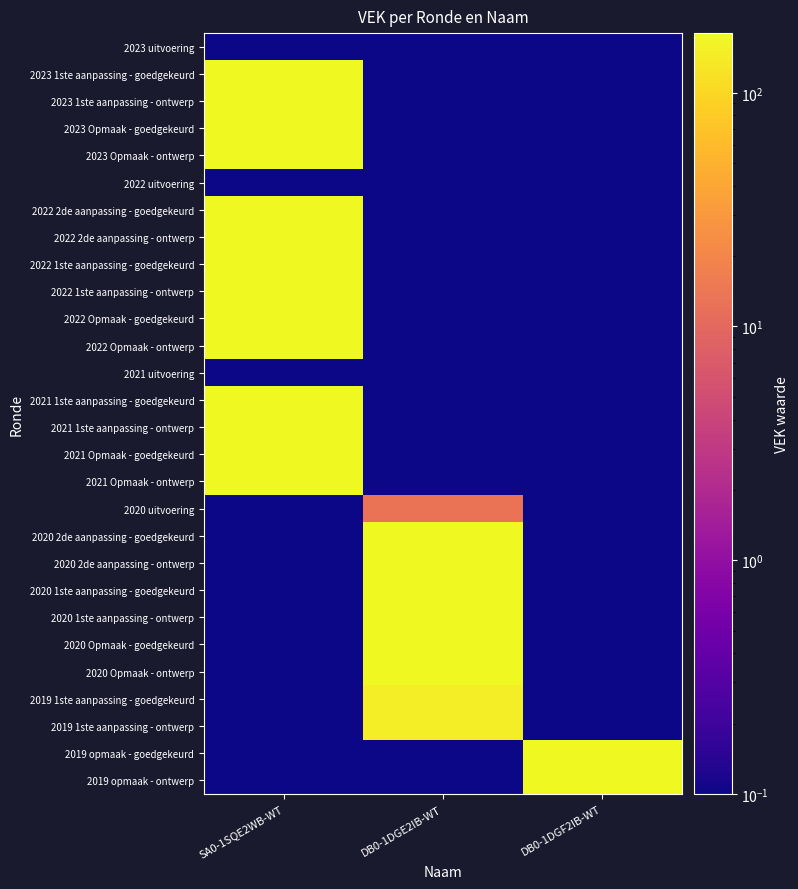

Between DB0-1DGE2IB-WT and SA0-1SQE2WB-WT, which is larger?

DB0-1DGE2IB-WT